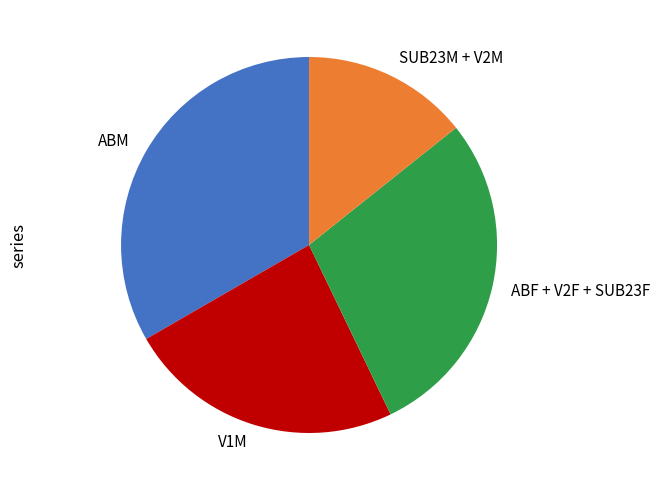

Between ABF + V2F + SUB23F and V1M, which is larger?

ABF + V2F + SUB23F